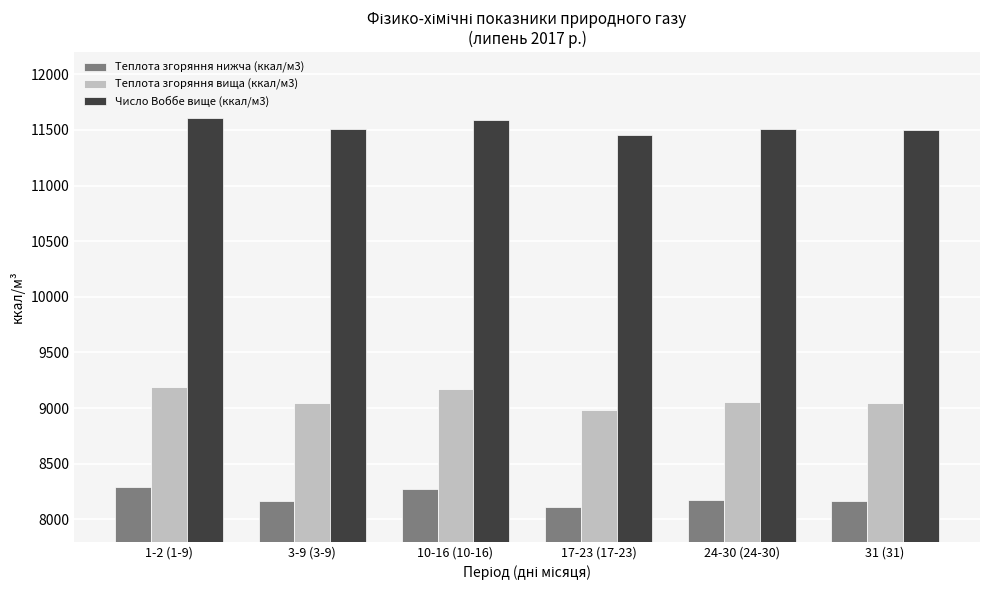

Is the value of Теплота згоряння нижча (ккал/м3) at 24-30 (24-30) greater than the value of Теплота згоряння вища (ккал/м3) at 1-2 (1-9)?

No